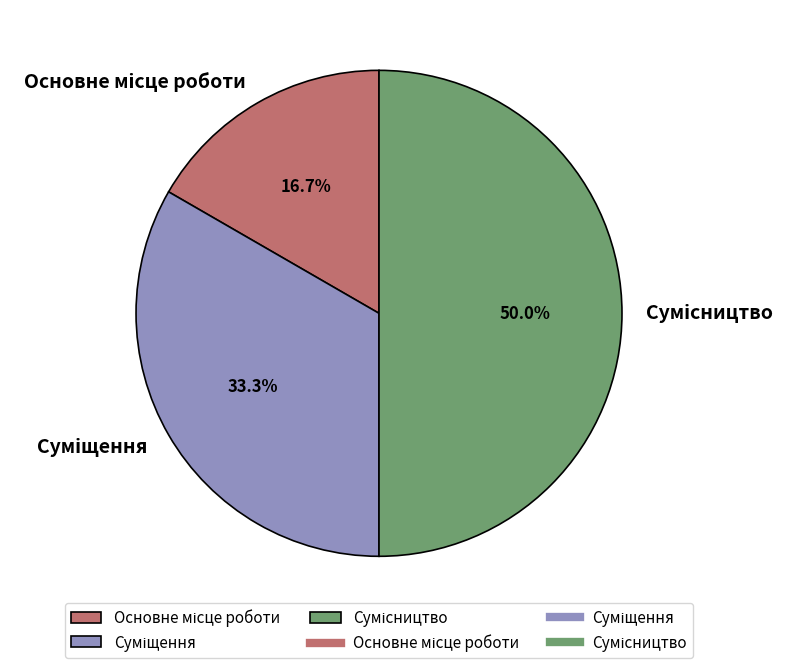

Is Суміщення the majority of the pie?

No